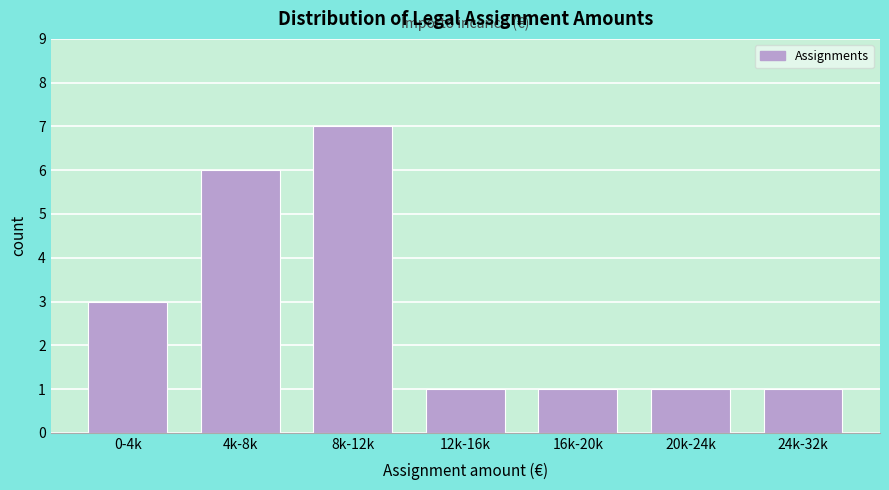

Reading right to left, transcribe all the data shown in this chart.

1	1	1	1	7	6	3